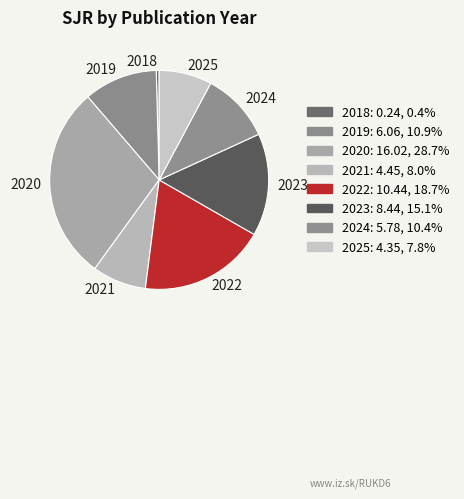

Combined, do 2025 and 2024 account for over 50%?

No